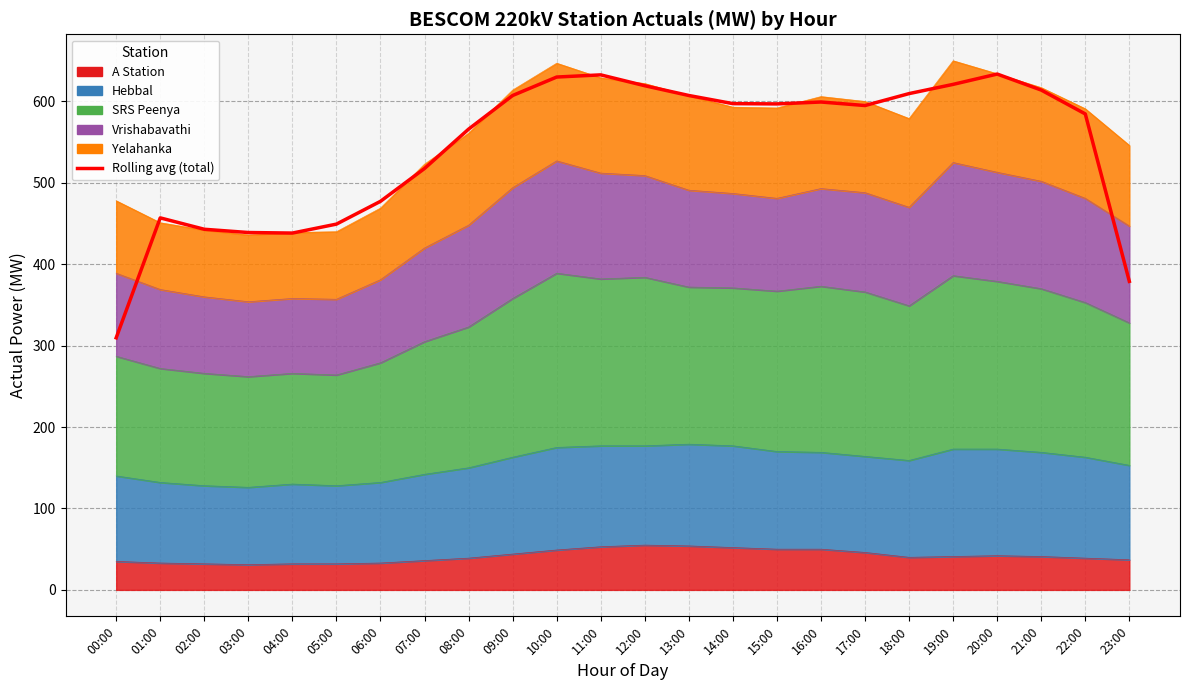

At which category does the chart reach its peak across all series?

20:00